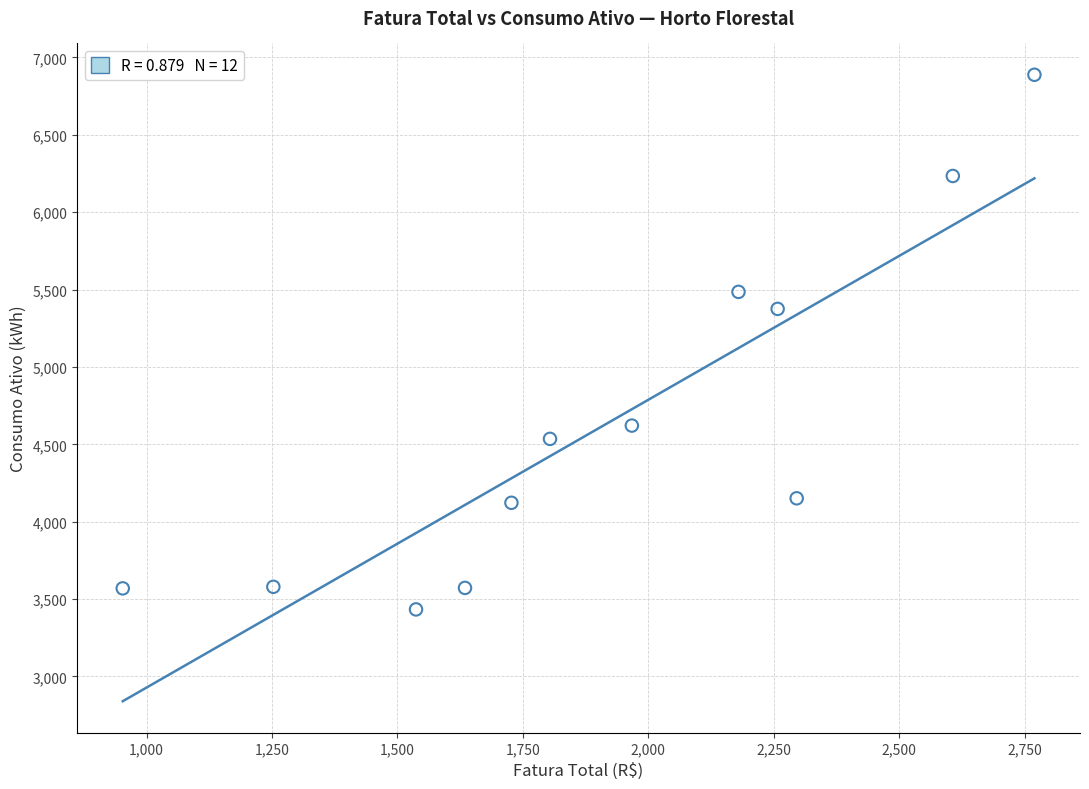

What Y value in the scatter plot is closest to 5160?

5375